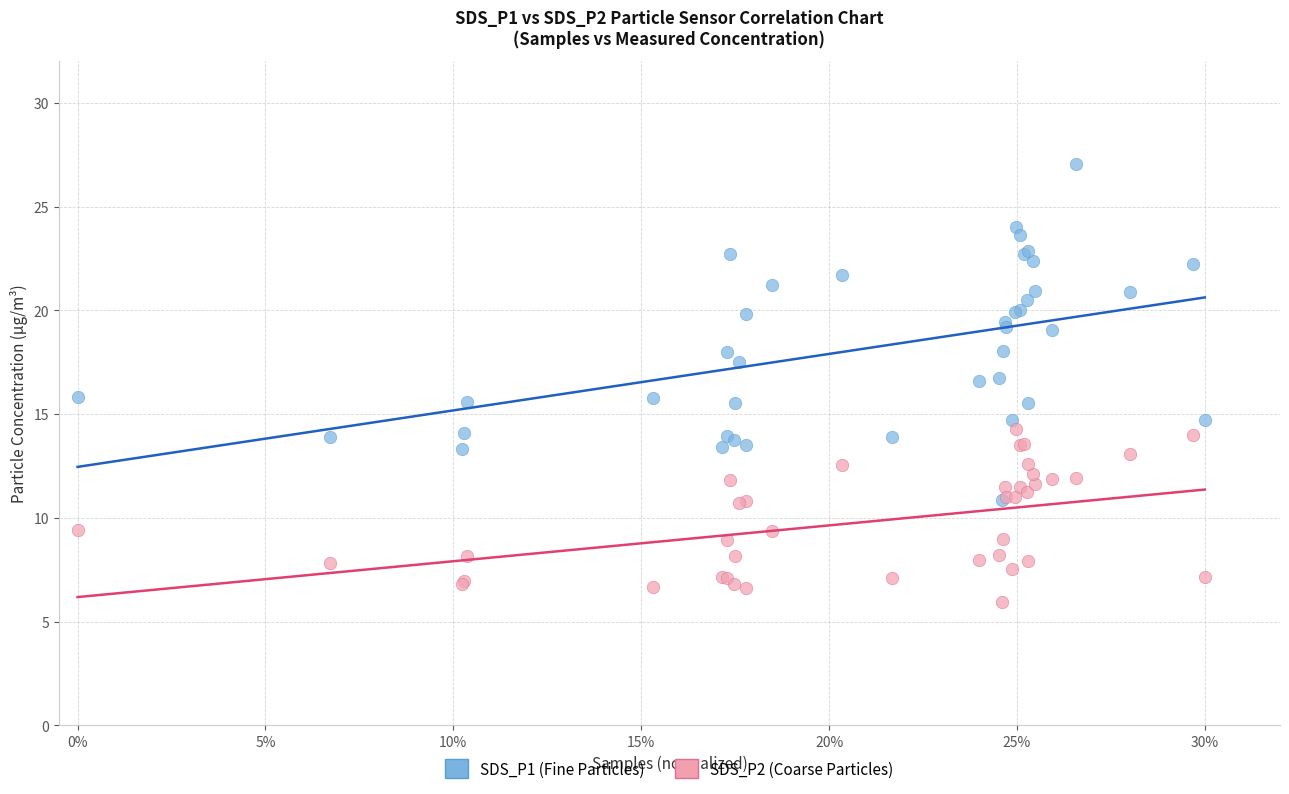

Which series has the largest Y range (max minus min)?

SDS_P1 (Fine Particles)